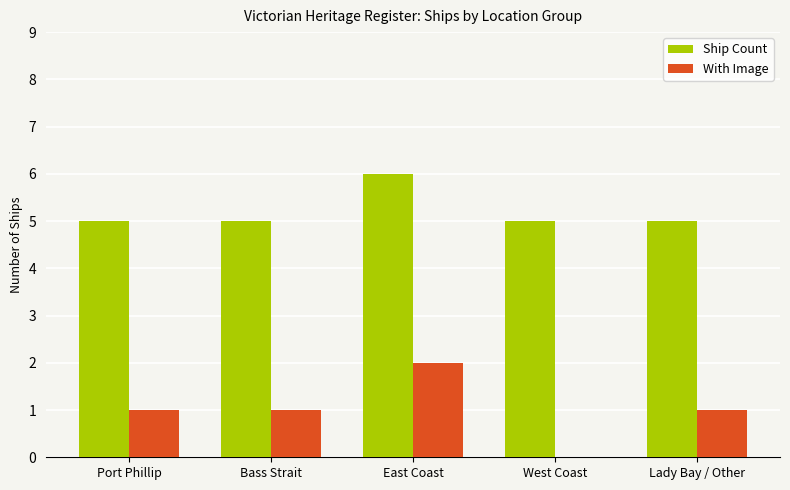

At which label does With Image reach its peak?

East Coast